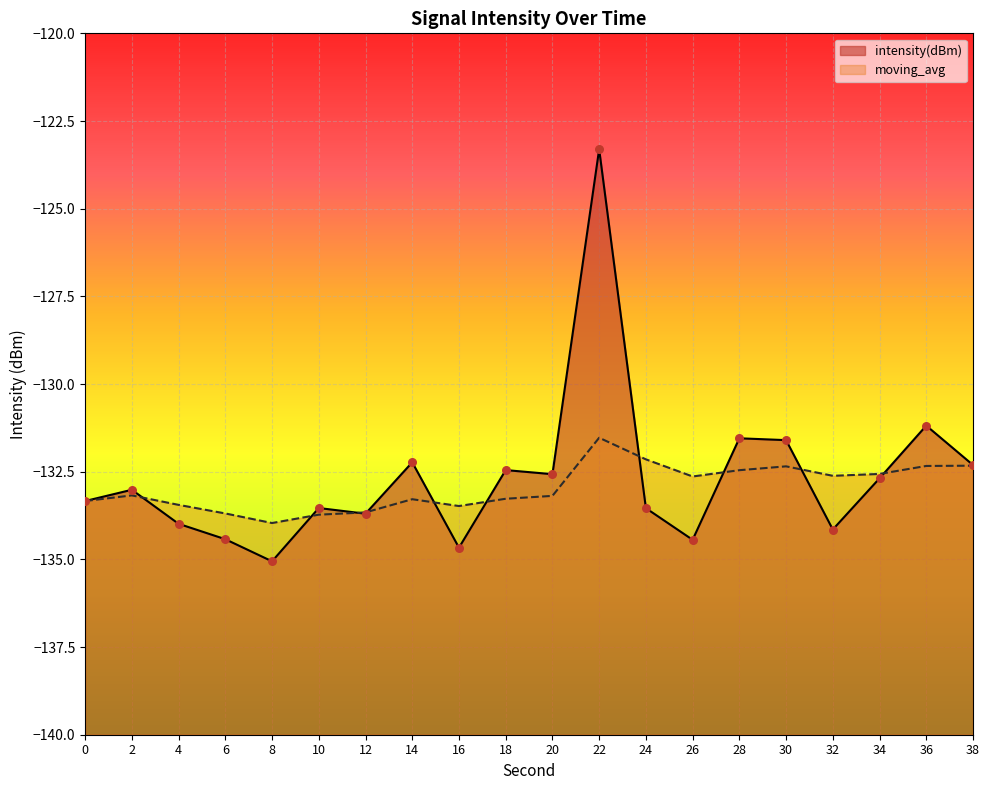

Which series reaches the minimum Y coordinate?

intensity(dBm)